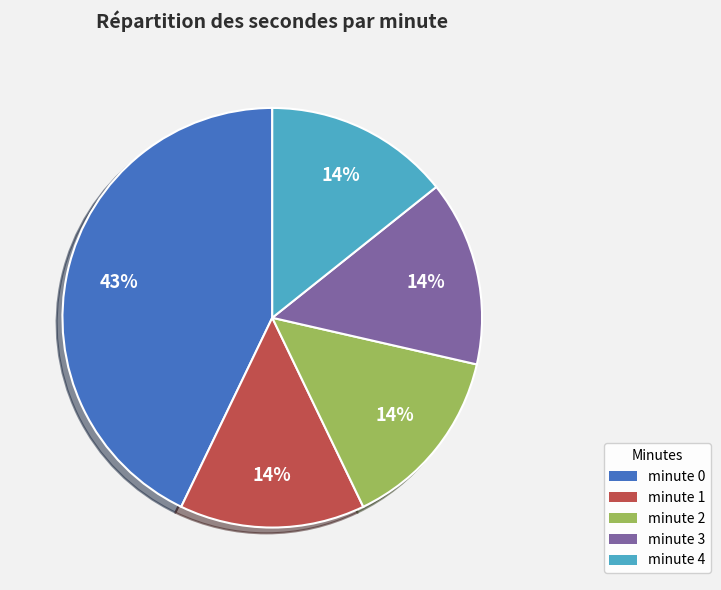

Between minute 4 and minute 0, which is larger?

minute 0